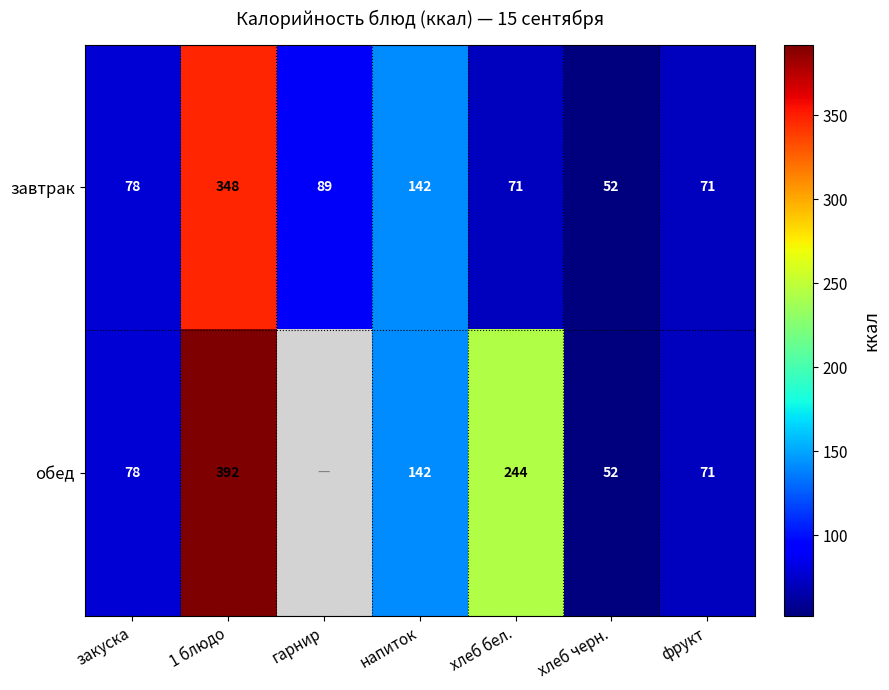

At which label is завтрак closest to 200?

напиток